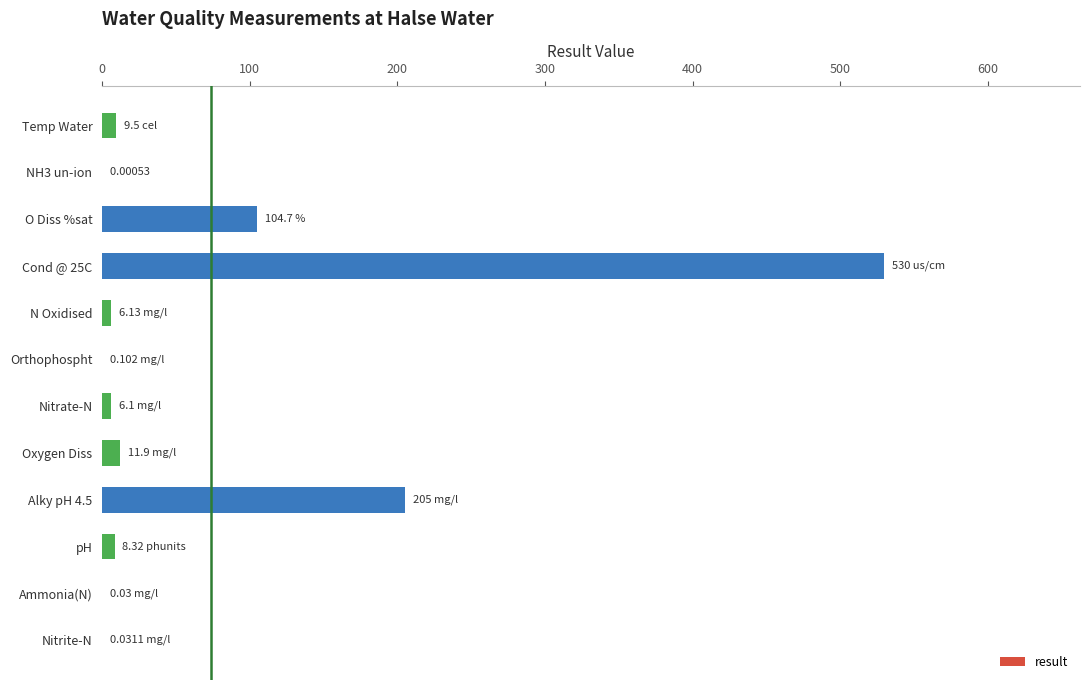

Between O Diss %sat and Oxygen Diss, which is larger?

O Diss %sat